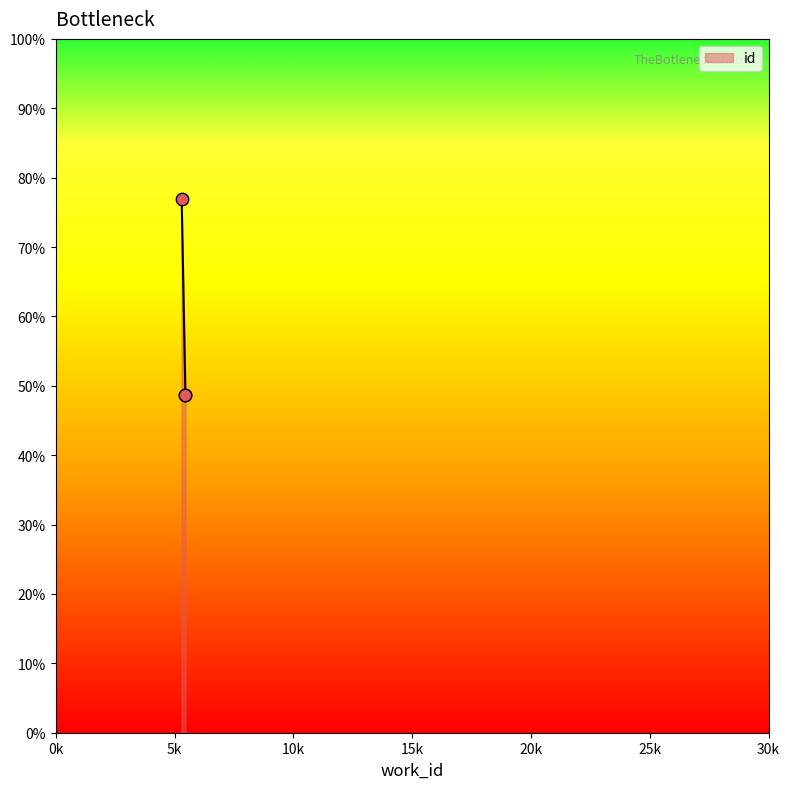

What is the change in value from 5459 to 5301?

+8469